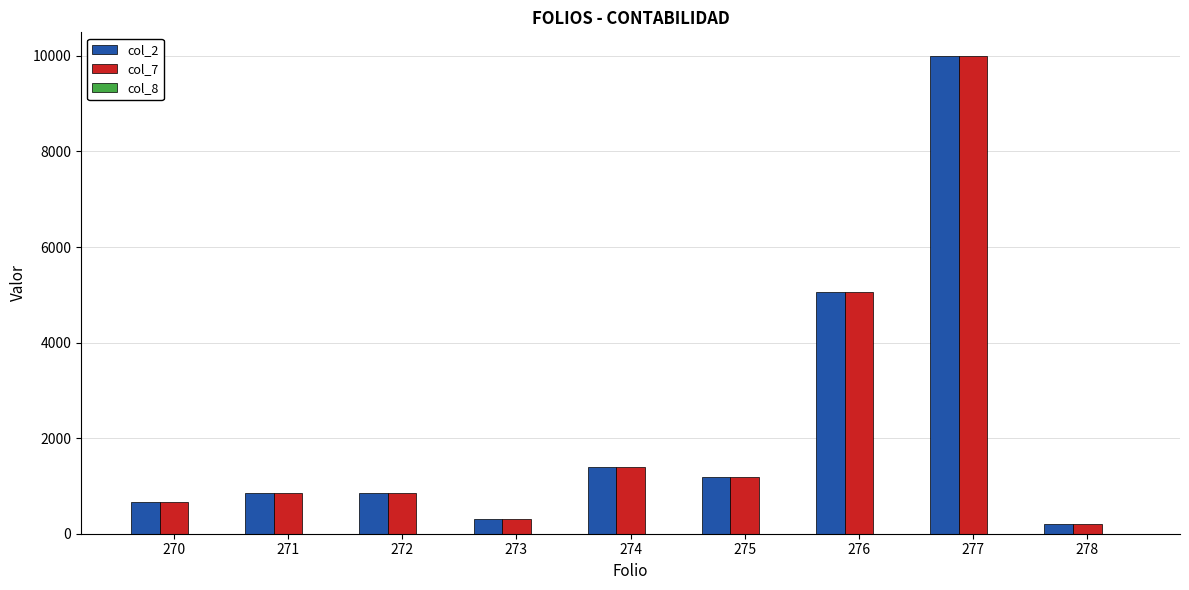

At which category is the sum across all series the highest?

277